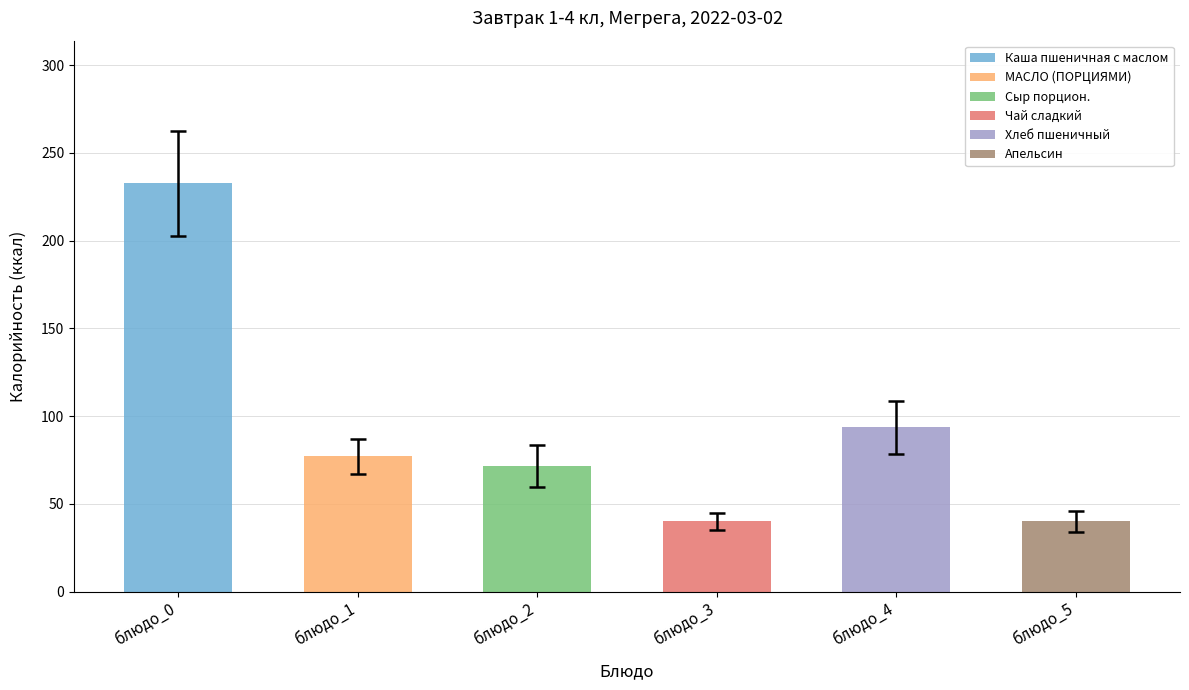

Does the chart contain any negative values?

No